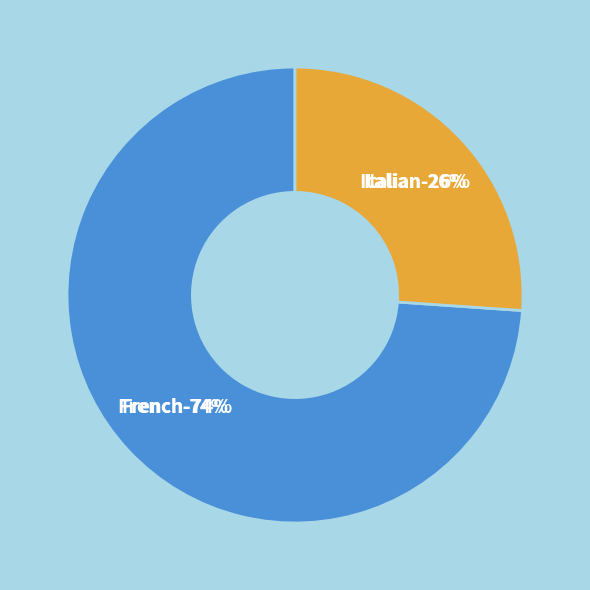

To the nearest percent, what is the difference between the Italian and French slice percentages?

48%